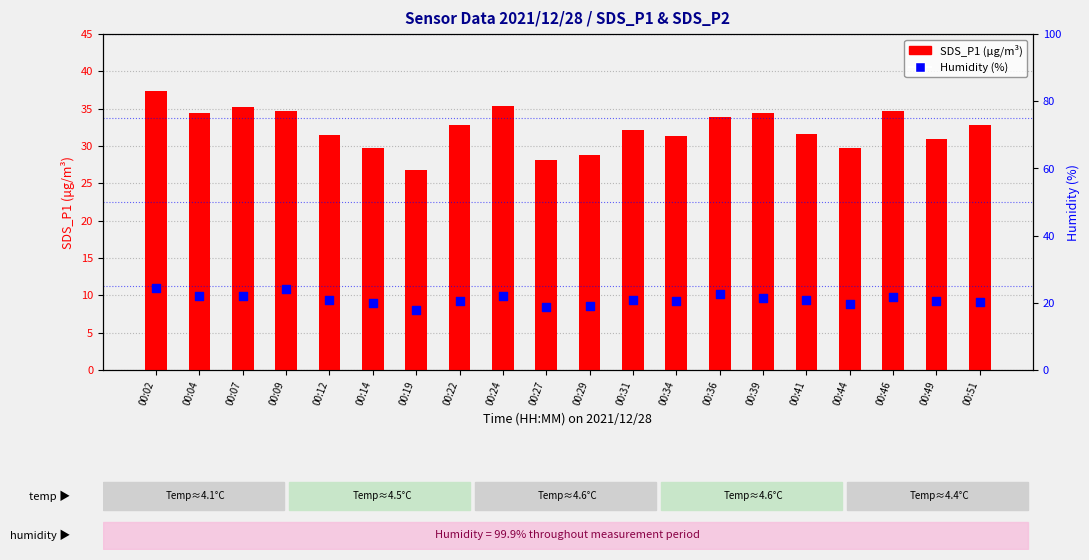

Which series has the widest spread of Y values?

SDS_P1 (μg/m³)